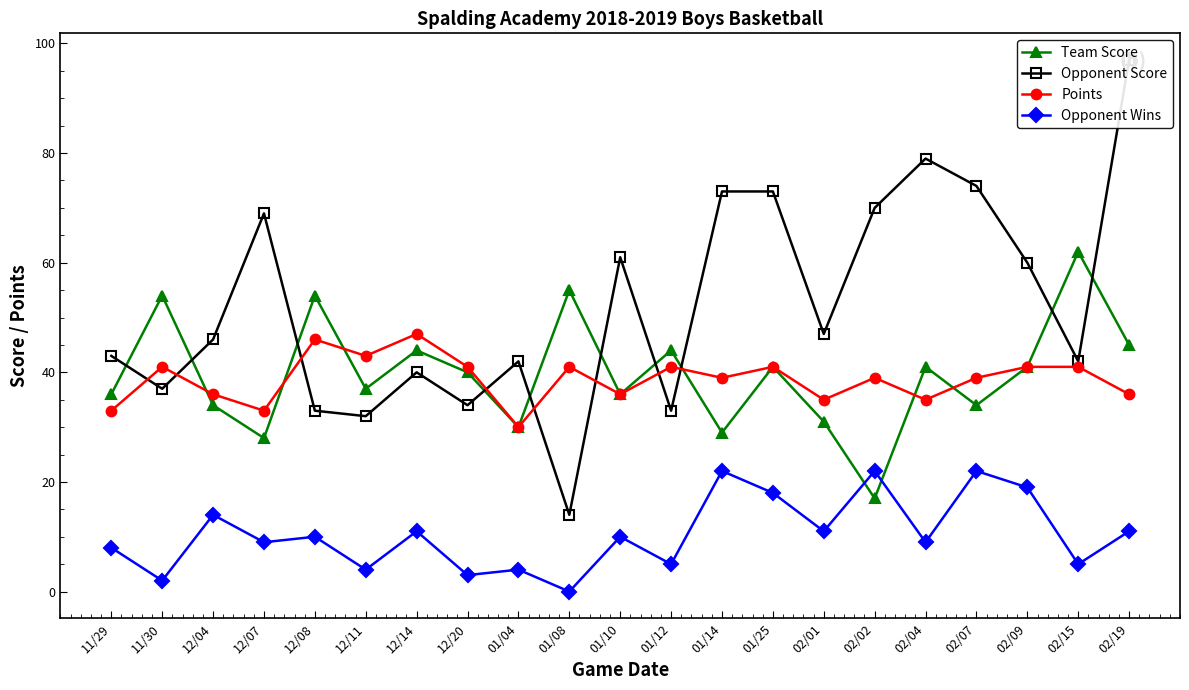

Reading right to left, list all the values displayed in this chart.

Team Score: 02/19=45	02/15=62	02/09=41	02/07=34	02/04=41	02/02=17	02/01=31	01/25=41	01/14=29	01/12=44	01/10=36	01/08=55	01/04=30	12/20=40	12/14=44	12/11=37	12/08=54	12/07=28	12/04=34	11/30=54	11/29=36
Opponent Score: 02/19=97	02/15=42	02/09=60	02/07=74	02/04=79	02/02=70	02/01=47	01/25=73	01/14=73	01/12=33	01/10=61	01/08=14	01/04=42	12/20=34	12/14=40	12/11=32	12/08=33	12/07=69	12/04=46	11/30=37	11/29=43
Points: 02/19=36	02/15=41	02/09=41	02/07=39	02/04=35	02/02=39	02/01=35	01/25=41	01/14=39	01/12=41	01/10=36	01/08=41	01/04=30	12/20=41	12/14=47	12/11=43	12/08=46	12/07=33	12/04=36	11/30=41	11/29=33
Opponent Wins: 02/19=11	02/15=5	02/09=19	02/07=22	02/04=9	02/02=22	02/01=11	01/25=18	01/14=22	01/12=5	01/10=10	01/08=0	01/04=4	12/20=3	12/14=11	12/11=4	12/08=10	12/07=9	12/04=14	11/30=2	11/29=8